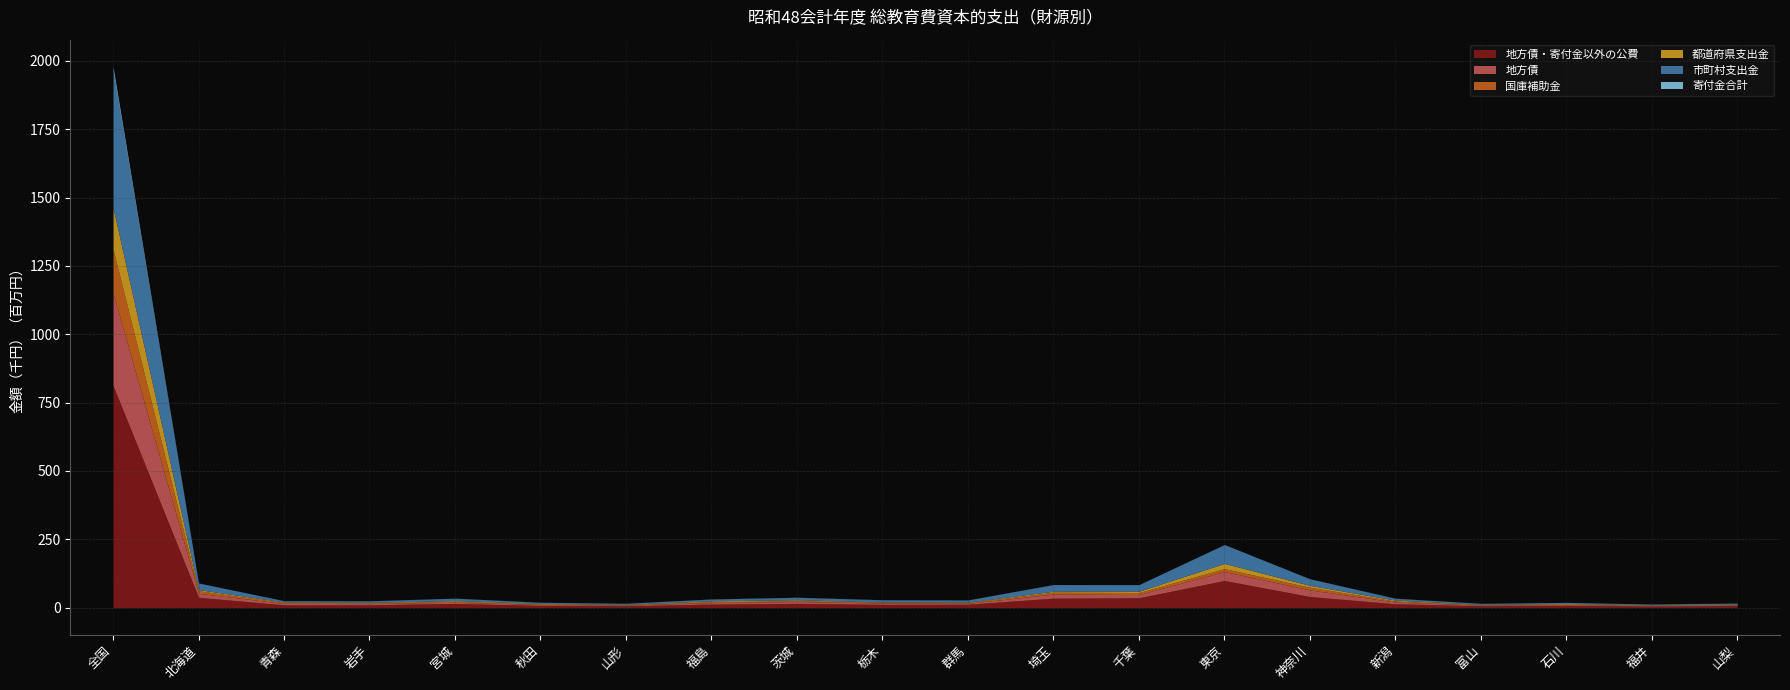

Where is the first local minimum for 地方債・寄付金以外の公費?

青森